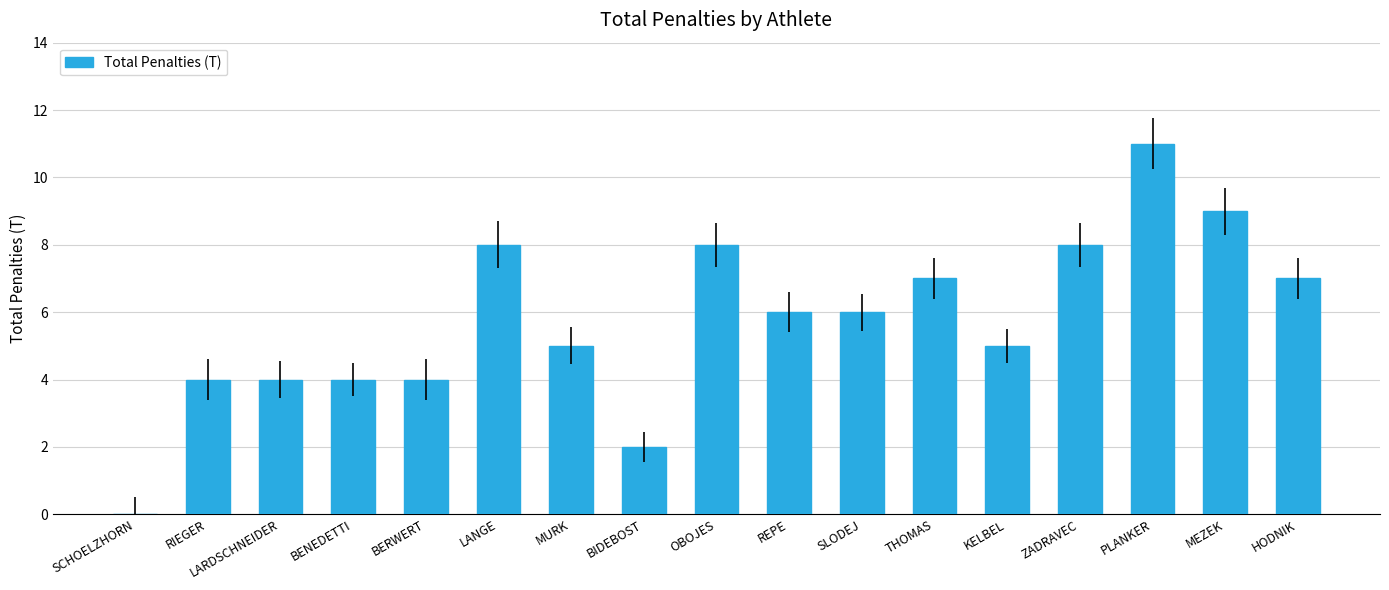

Approximately how many times larger is the value at LANGE compared to RIEGER?

2.0